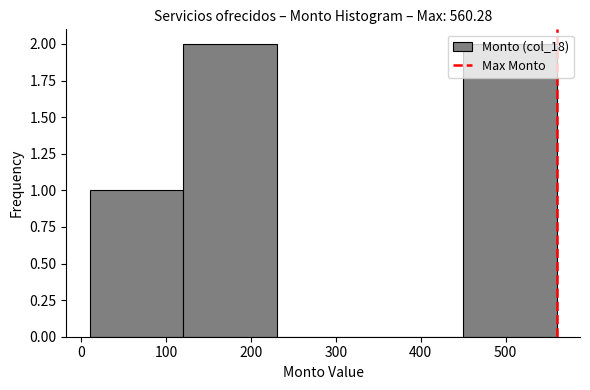

Reading left to right, transcribe this chart: for each bar, give the range it covers on the x-axis and its height. Neither the bar edges nor the heights are printed on the chart, so give them approximately, as read against the axes.

10 to 120: 1
120 to 230: 2
230 to 340: 0
340 to 450: 0
450 to 560: 2